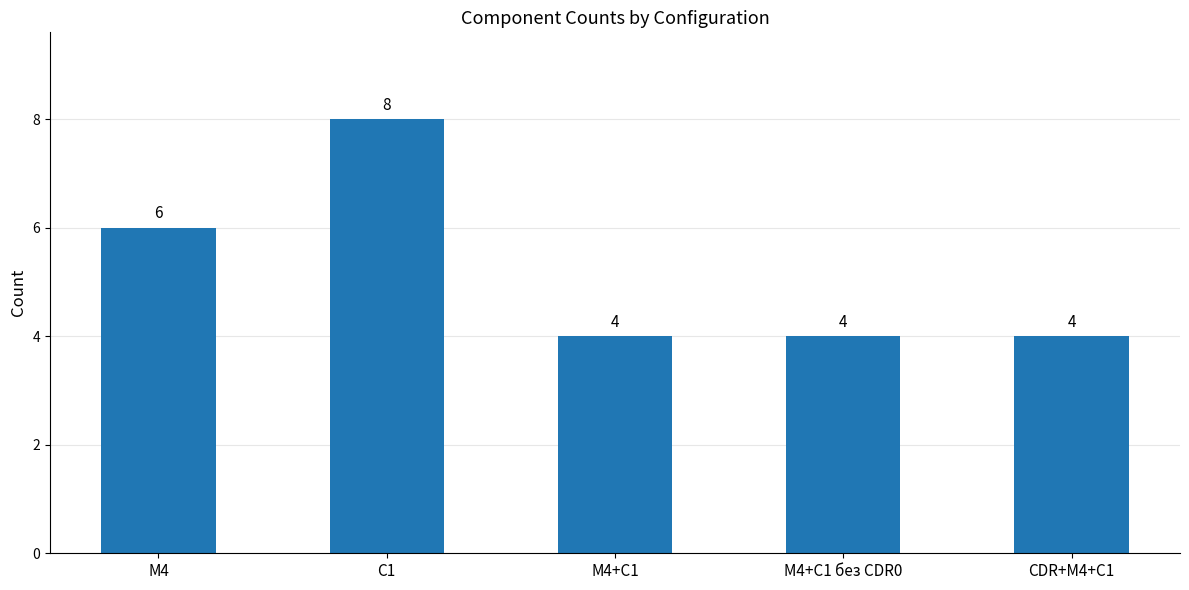

What is the label of the 1st bar from the left?

M4